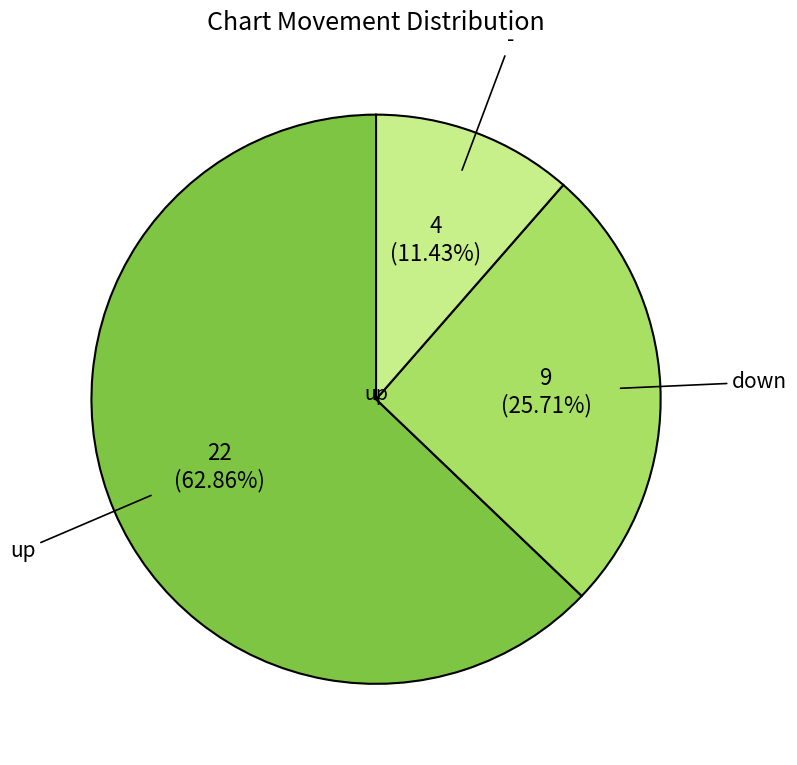

How many segments does this pie chart have?

3